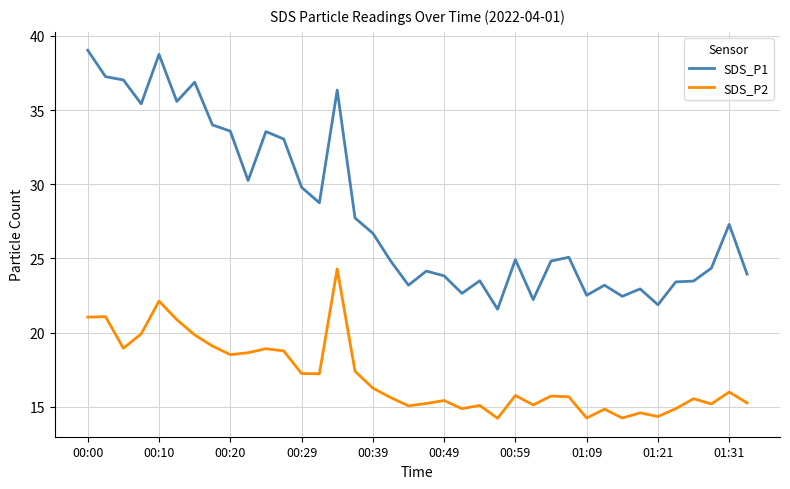

True or false: SDS_P2 and SDS_P1 cross at least once.

False